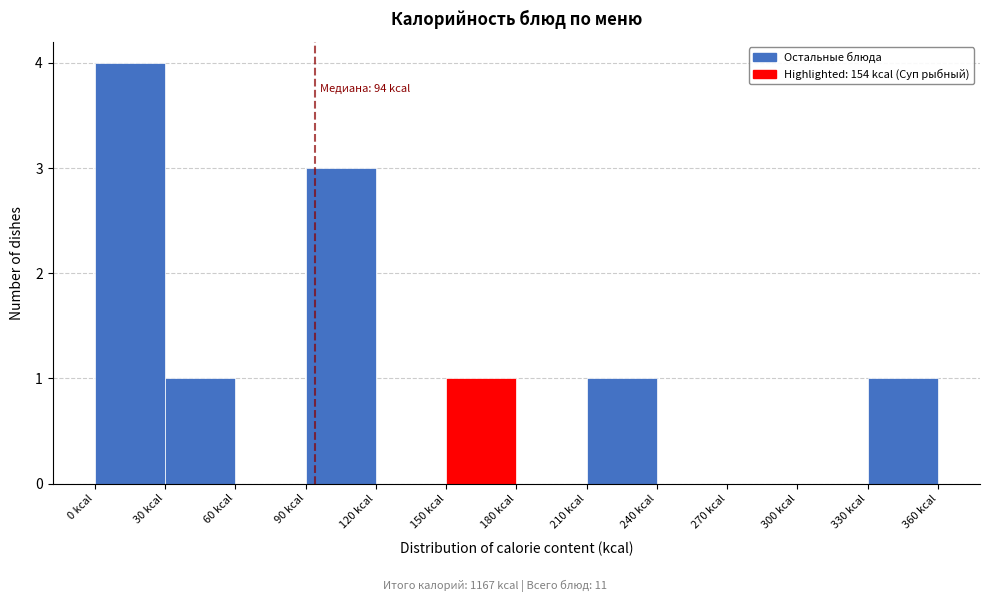

Over which range of the x-axis is the bar tallest?

0 to 30